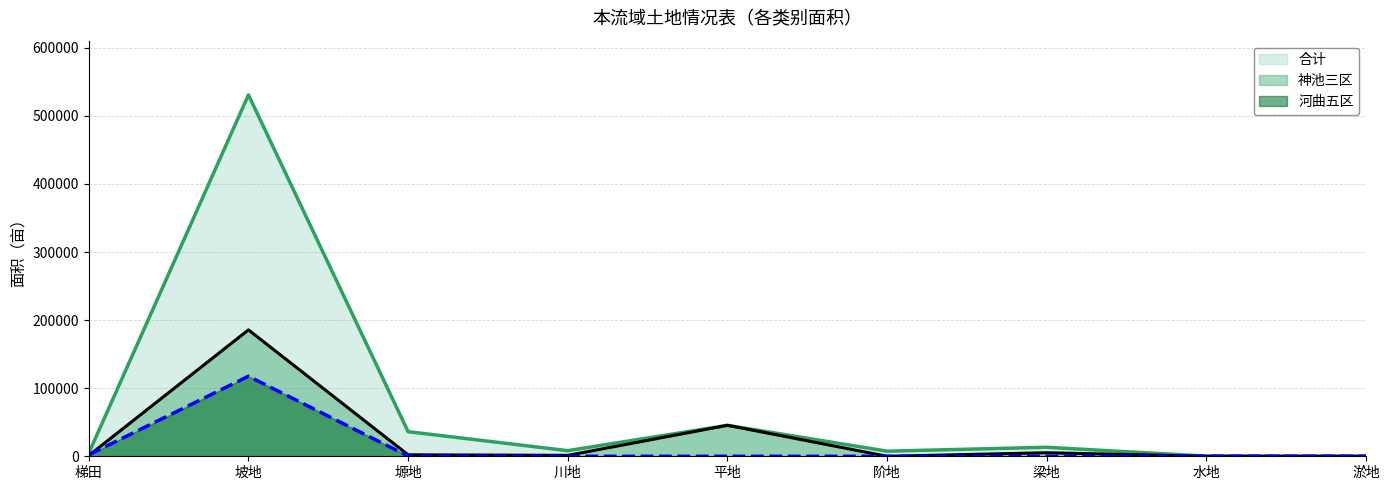

At which category is the sum across all series the highest?

坡地